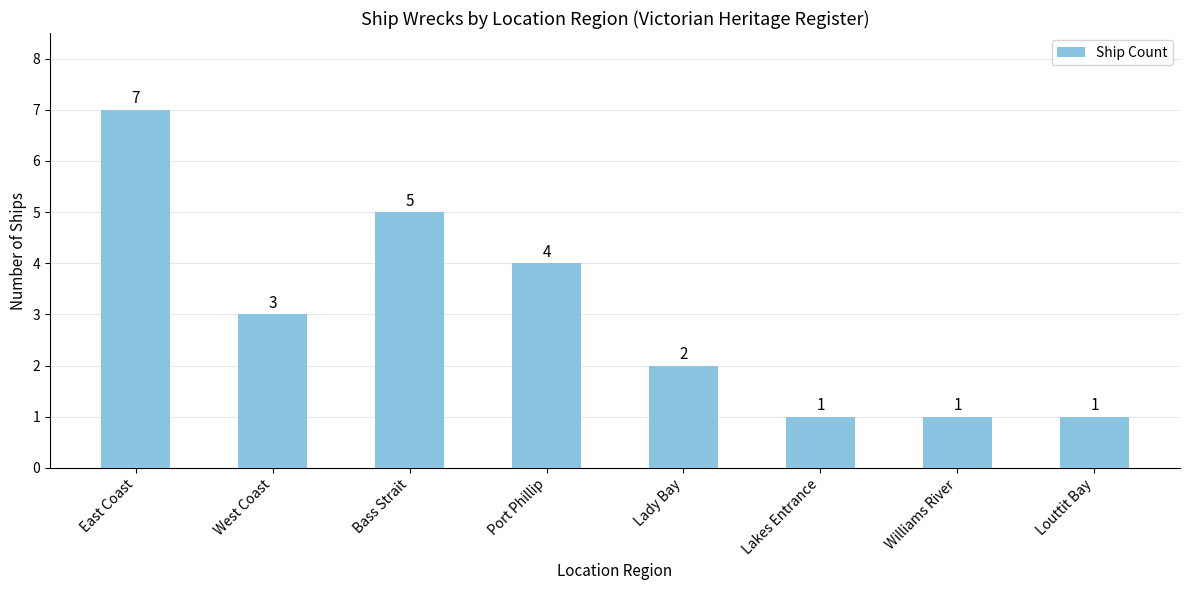

What is the change in value from East Coast to Bass Strait?

-2